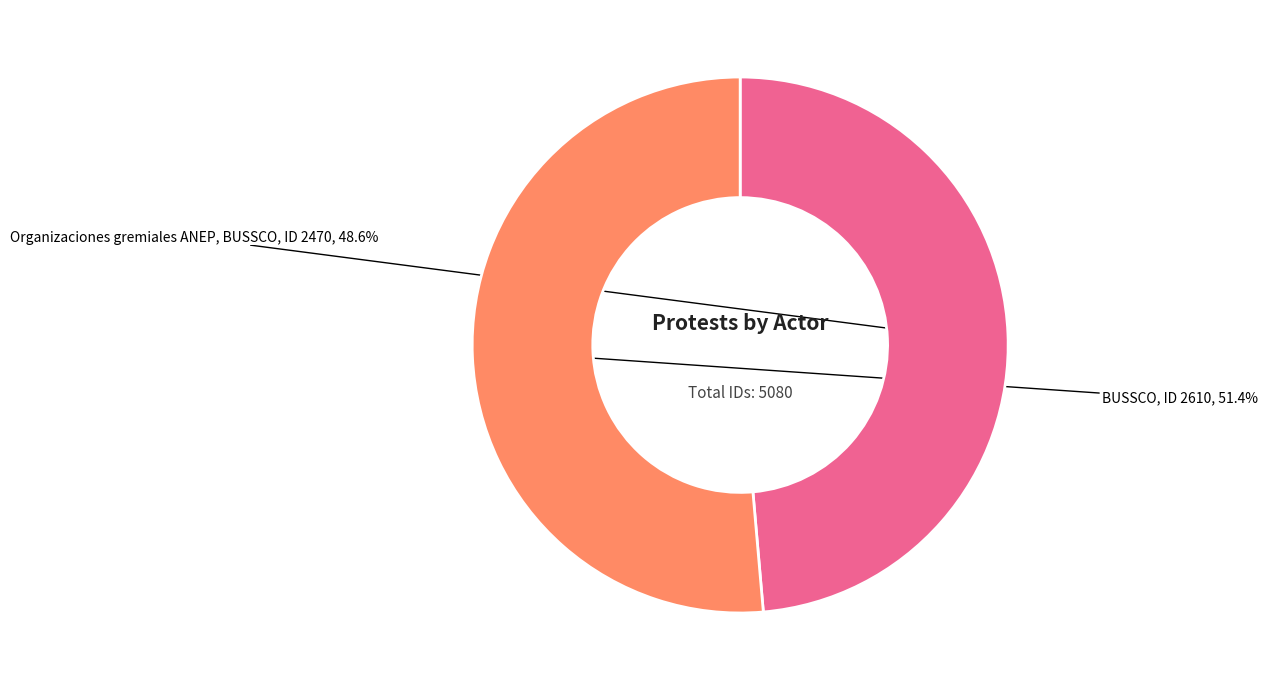

What percentage is NOT represented by Organizaciones gremiales ANEP, BUSSCO?

51.4%